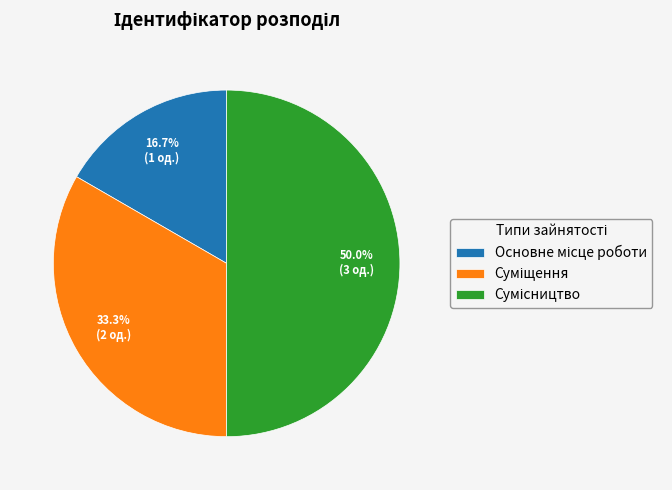

To the nearest percent, what portion does Основне місце роботи represent?

17%